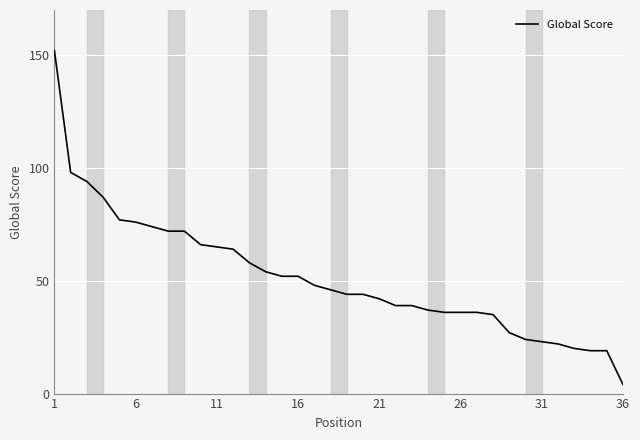

What is the smallest value displayed?

4